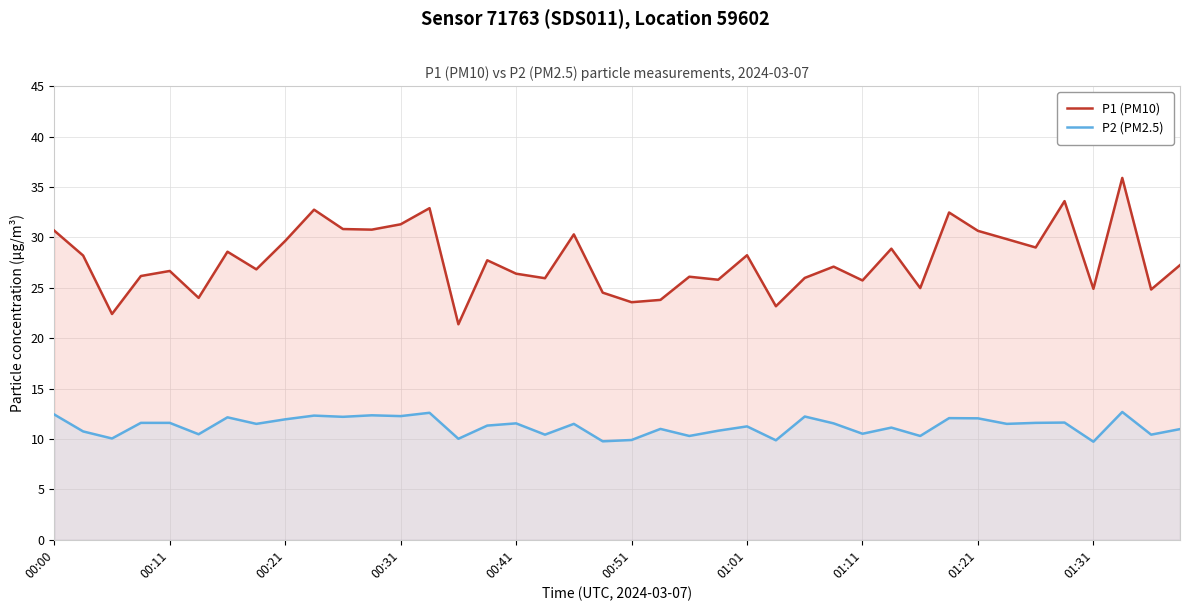

True or false: P1 (PM10) and P2 (PM2.5) intersect in this chart.

False